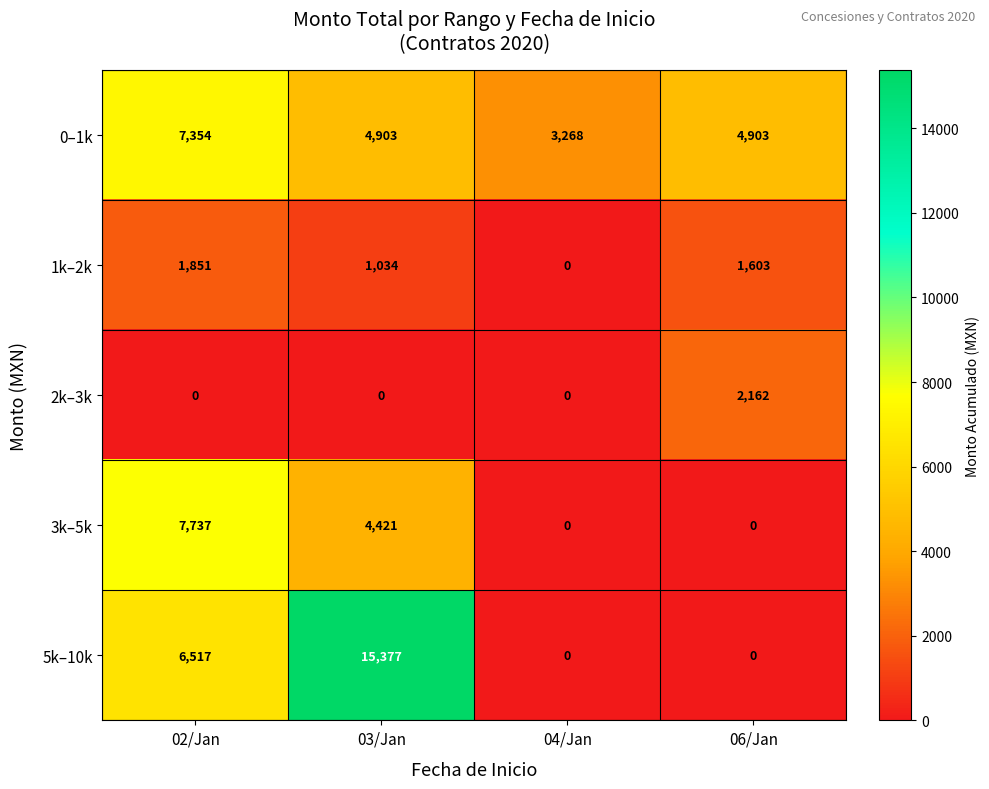

Where is 3k–5k nearest to the value 3868?

03/Jan